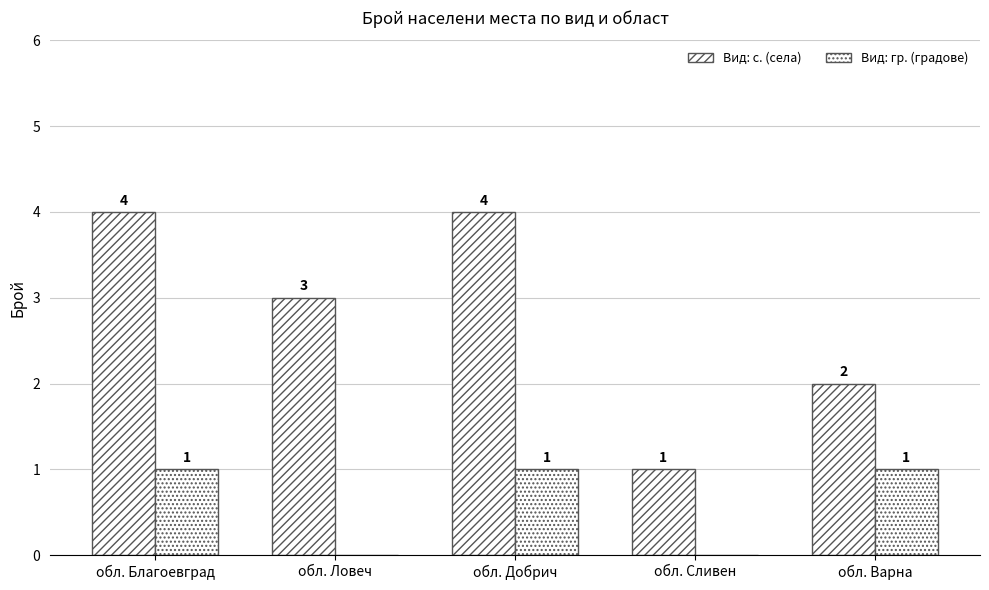

What is the average value of the Вид: гр. (градове) series?

1